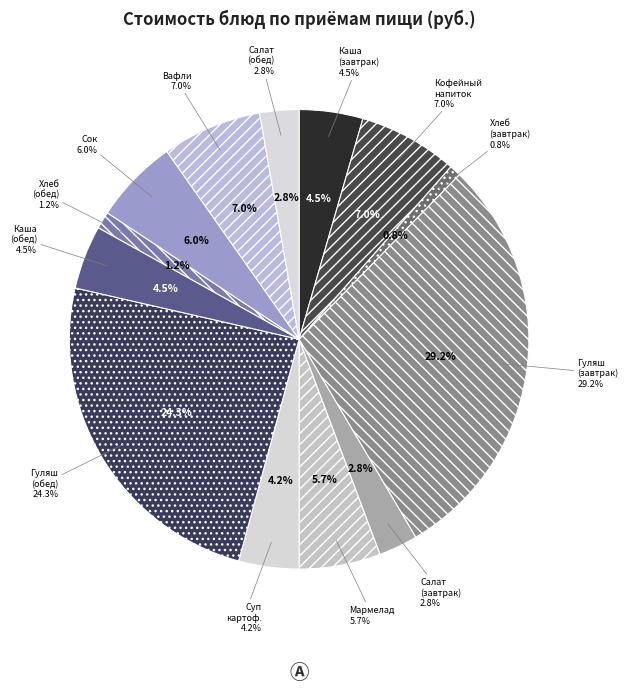

Is Мармелад the majority of the pie?

No